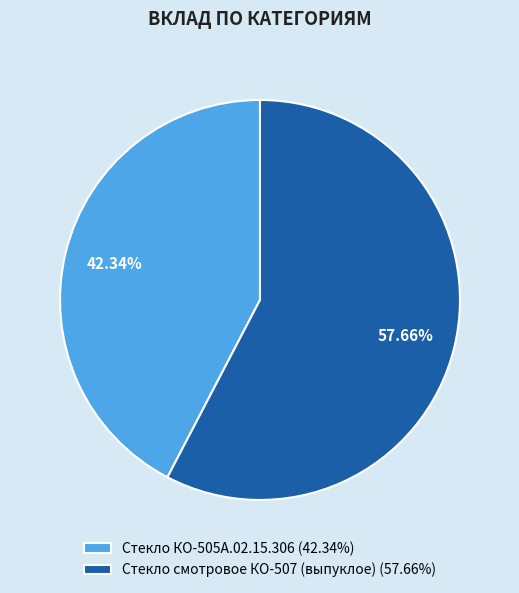

What is the total percentage of Стекло КО-505А.02.15.306 and Стекло смотровое КО-507 (выпуклое)?

100.0%